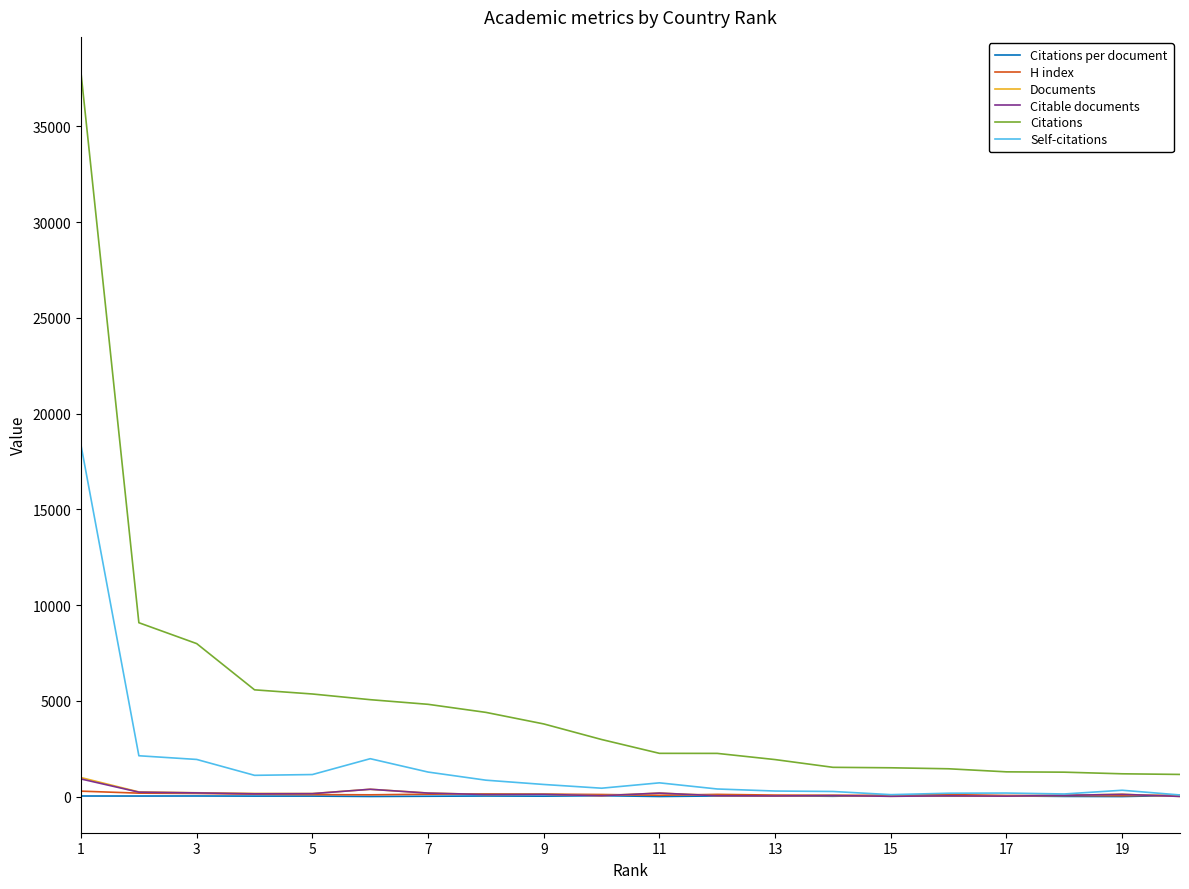

What is the lowest value of the Documents series?

17.0